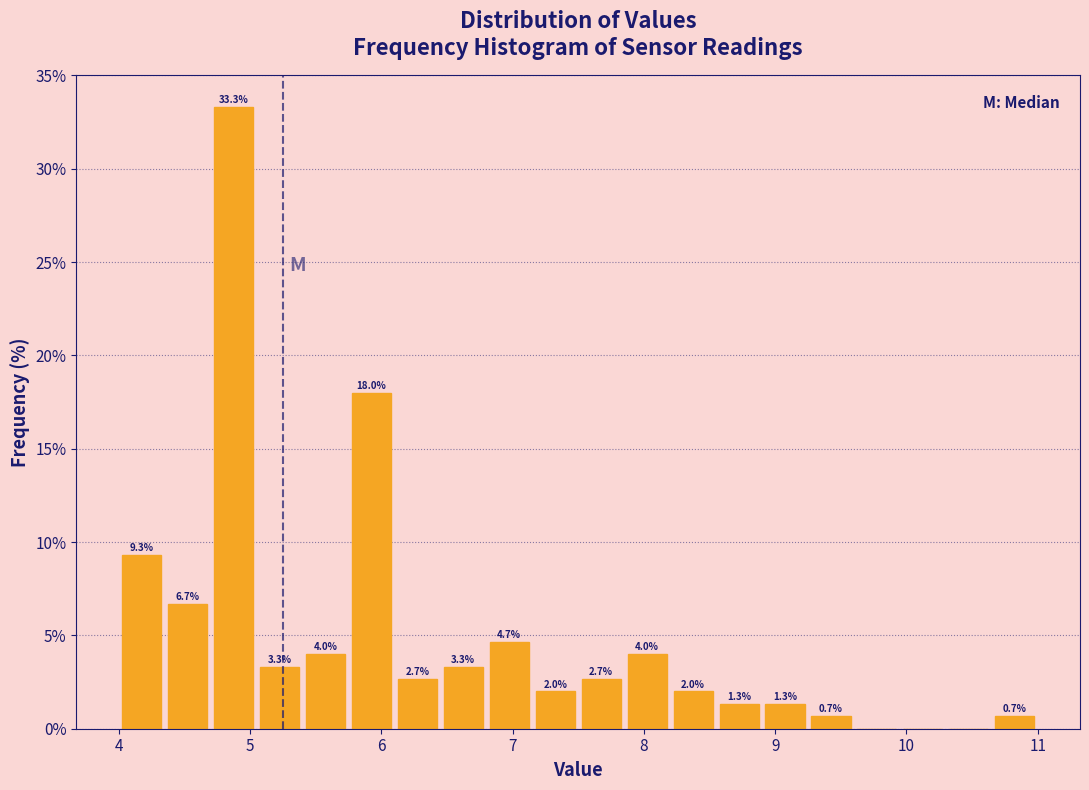

Around what value on the x-axis is the tallest bar? Give the approximate position of its centre, as read against the axis.

4.9